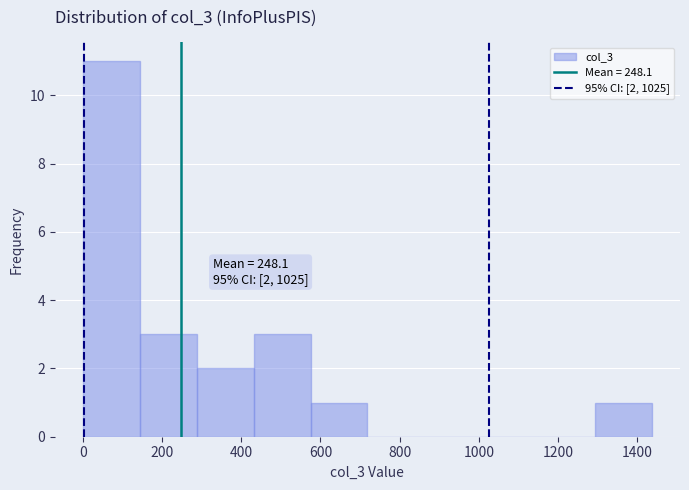

Over which range of the x-axis is the bar tallest?

0 to 140